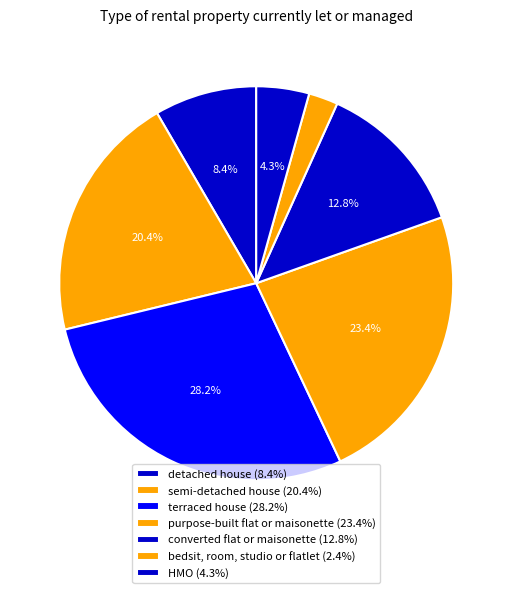

Is there any slice that represents more than half of the pie?

No